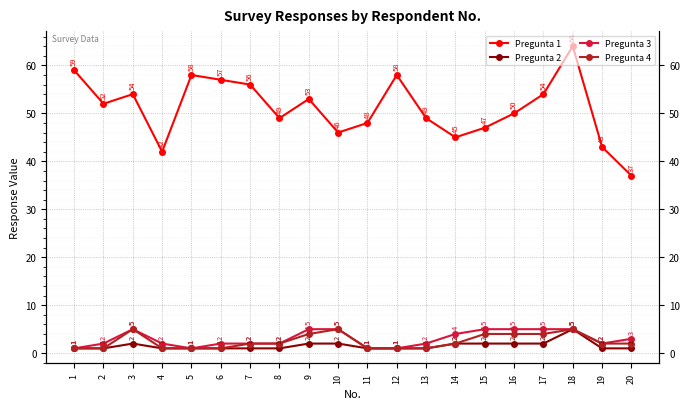

Which series changed the most between 1 and 19?

Pregunta 1